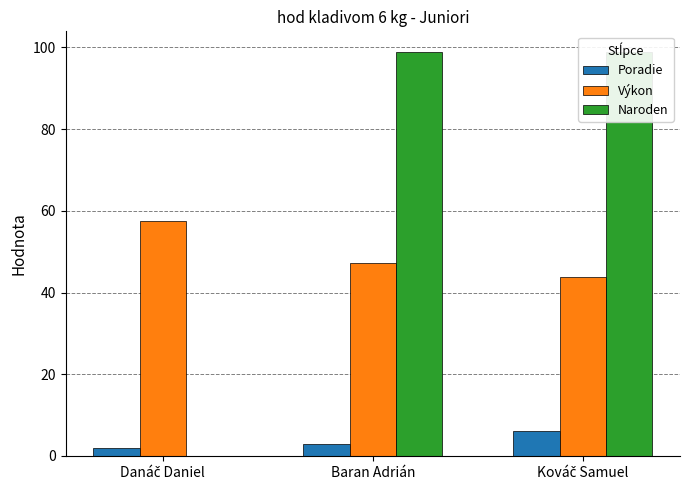

At which label is Poradie closest to 4?

Baran Adrián